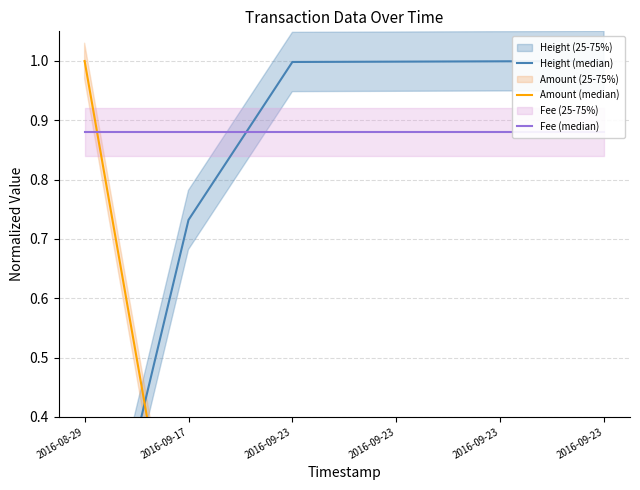

How many lines are shown in the chart?

3